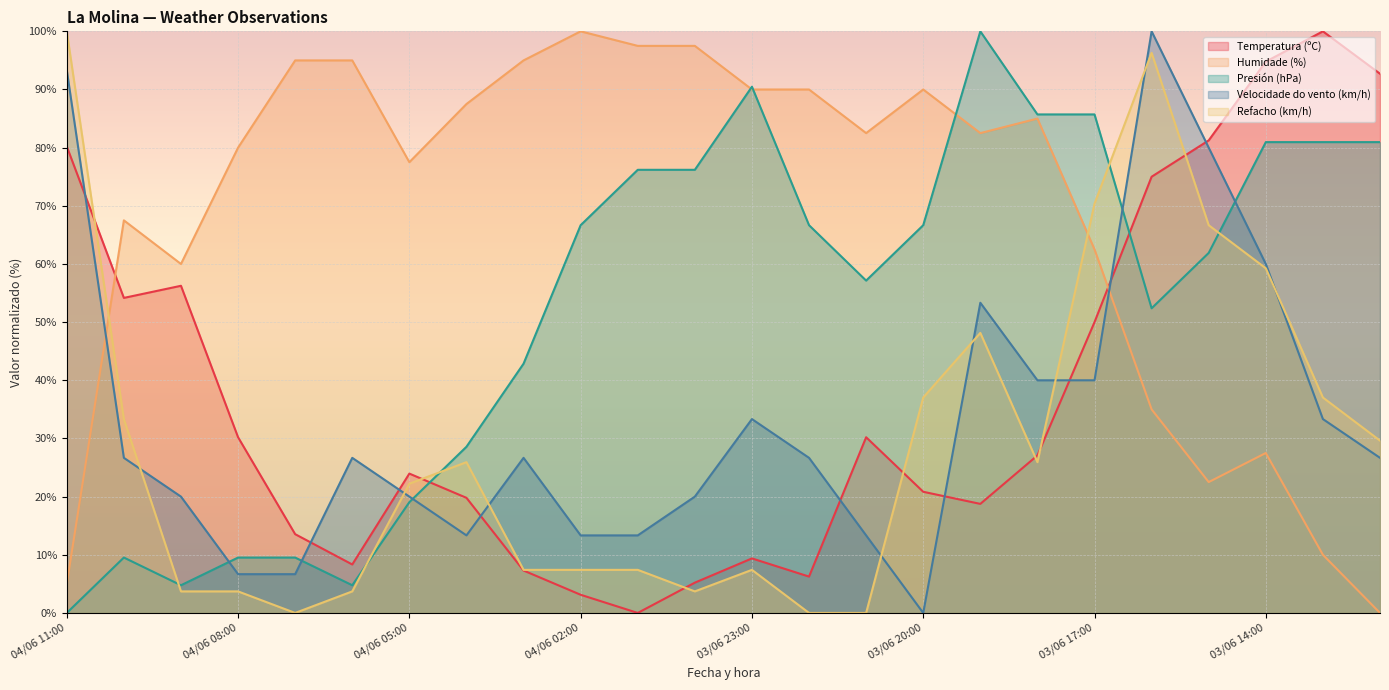

What is the maximum value shown in the chart?

100.0